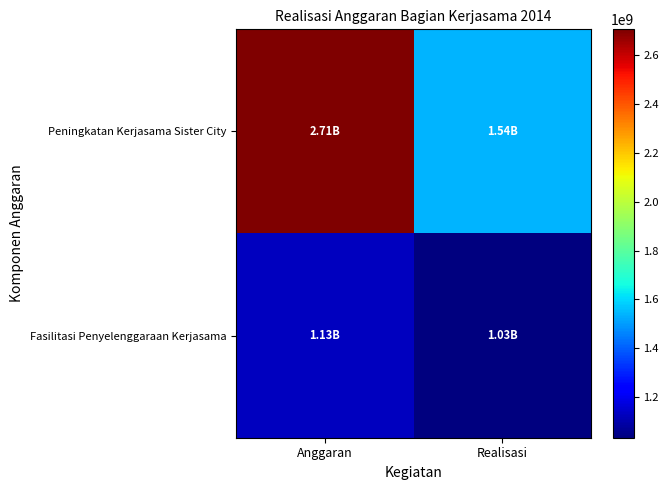

What is the difference between the highest and lowest values at Anggaran?

1580700000